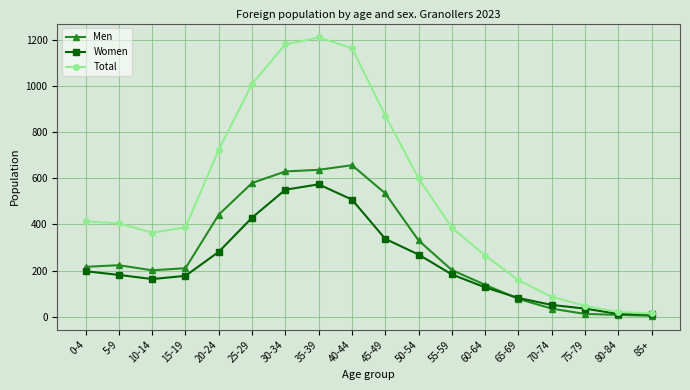

Is this an area chart (filled region under the line)?

No